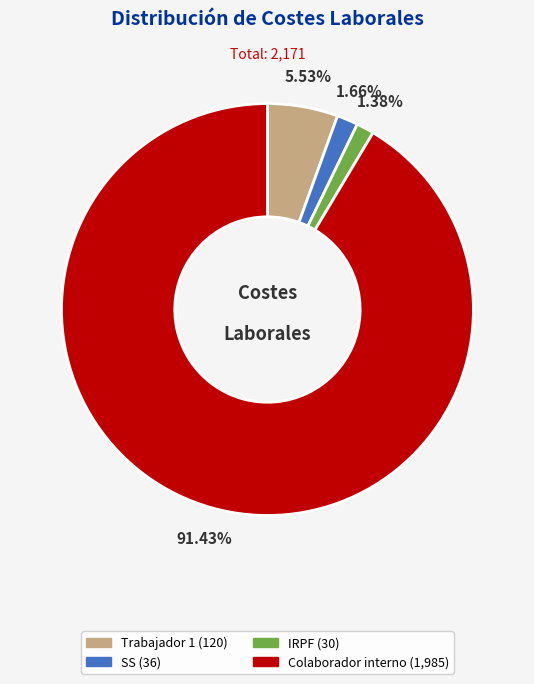

What percentage is the IRPF slice, to the nearest percent?

1%